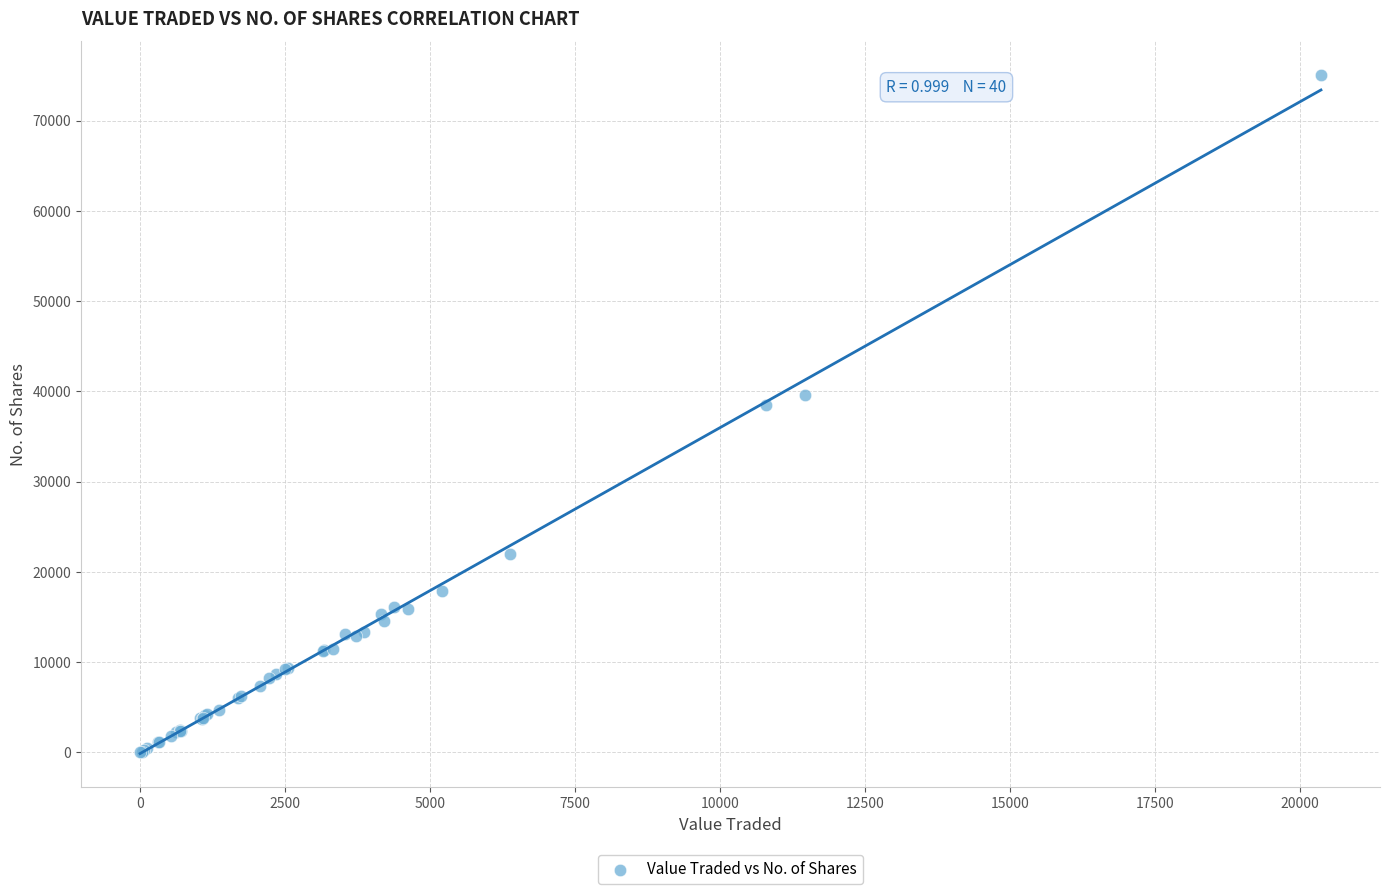

What Y value in the scatter plot is closest to 37516?

38536